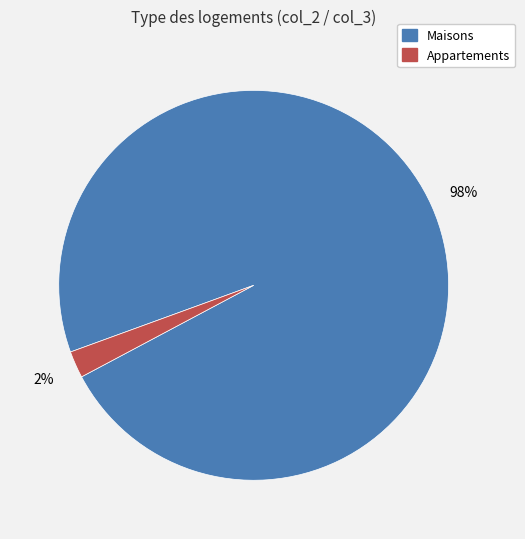

To the nearest percent, what is the difference between the largest and smallest slice percentages?

96%